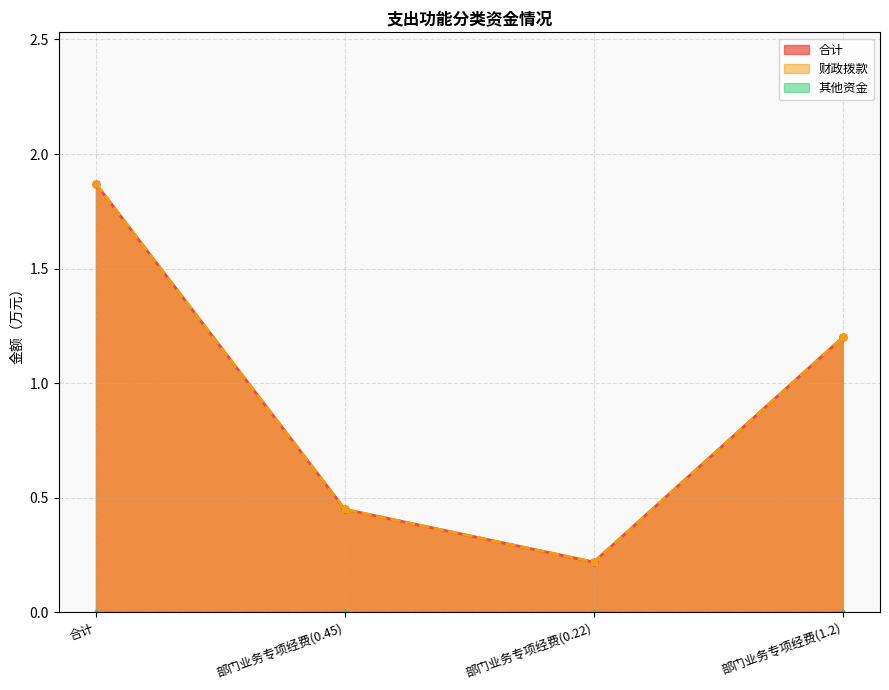

True or false: 合计 has more than 2 points higher than both neighbors.

False